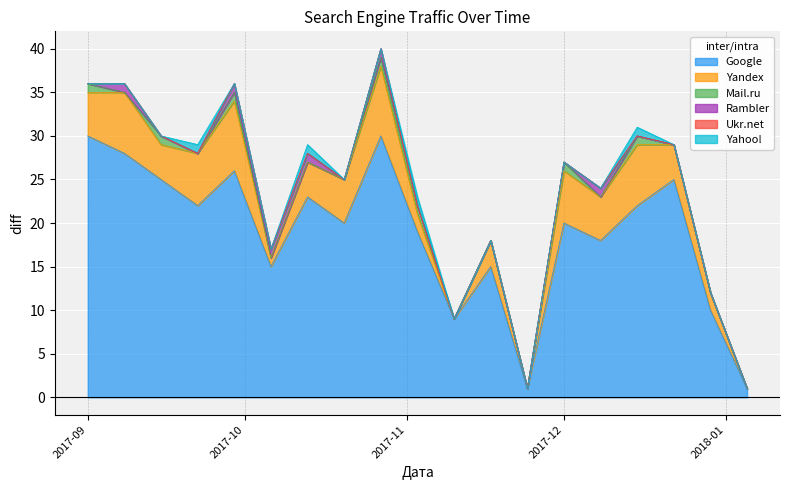

What is the total value across all series at 2017-10-27?

40